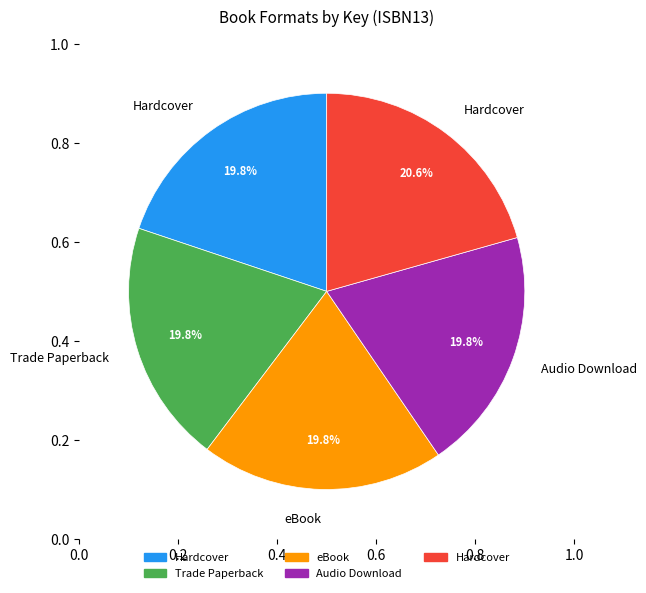

Is there a majority slice in this chart?

No